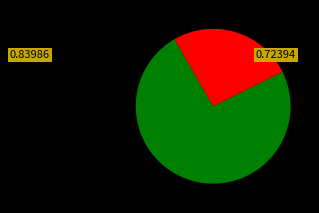

Is there a majority slice in this chart?

Yes